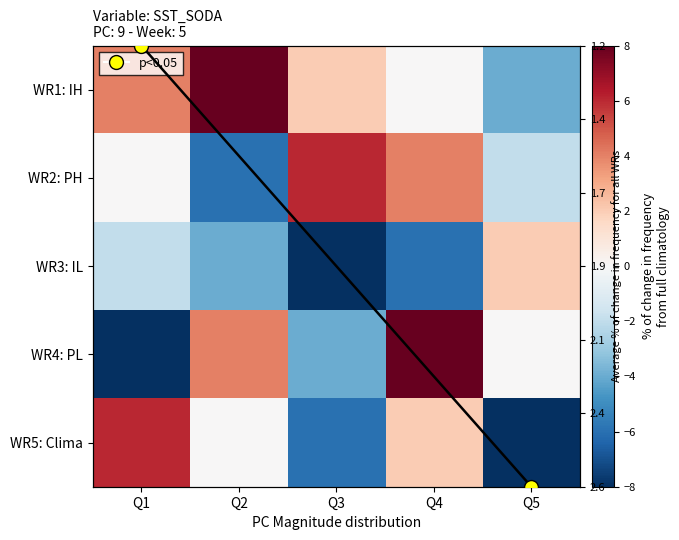

Between Q3 and Q4, which is larger?

Q3